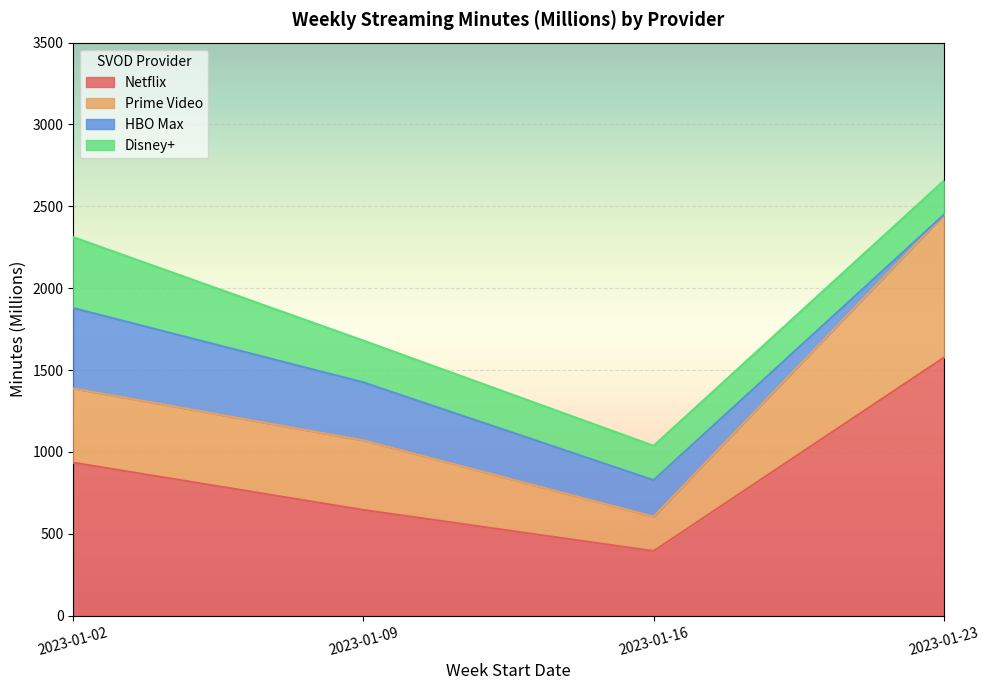

The value of Netflix at 2023-01-09 is 893. True or false?

False